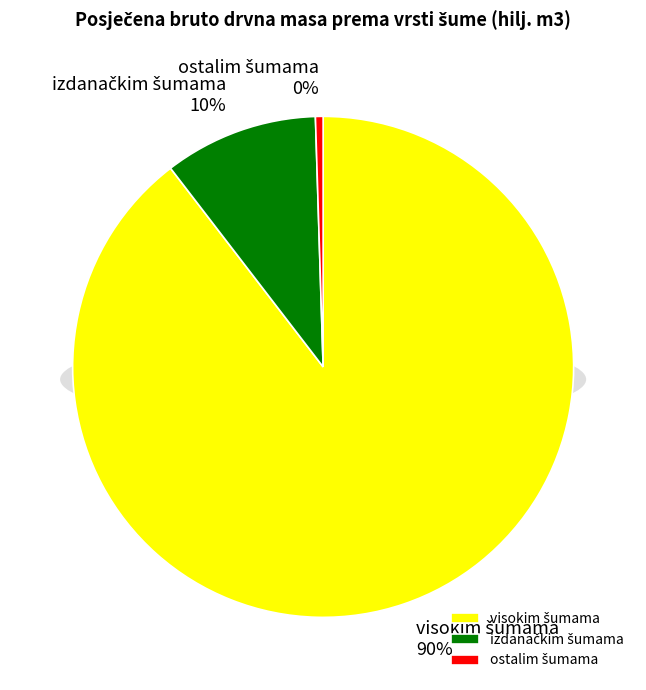

How many slices are in this pie chart?

3